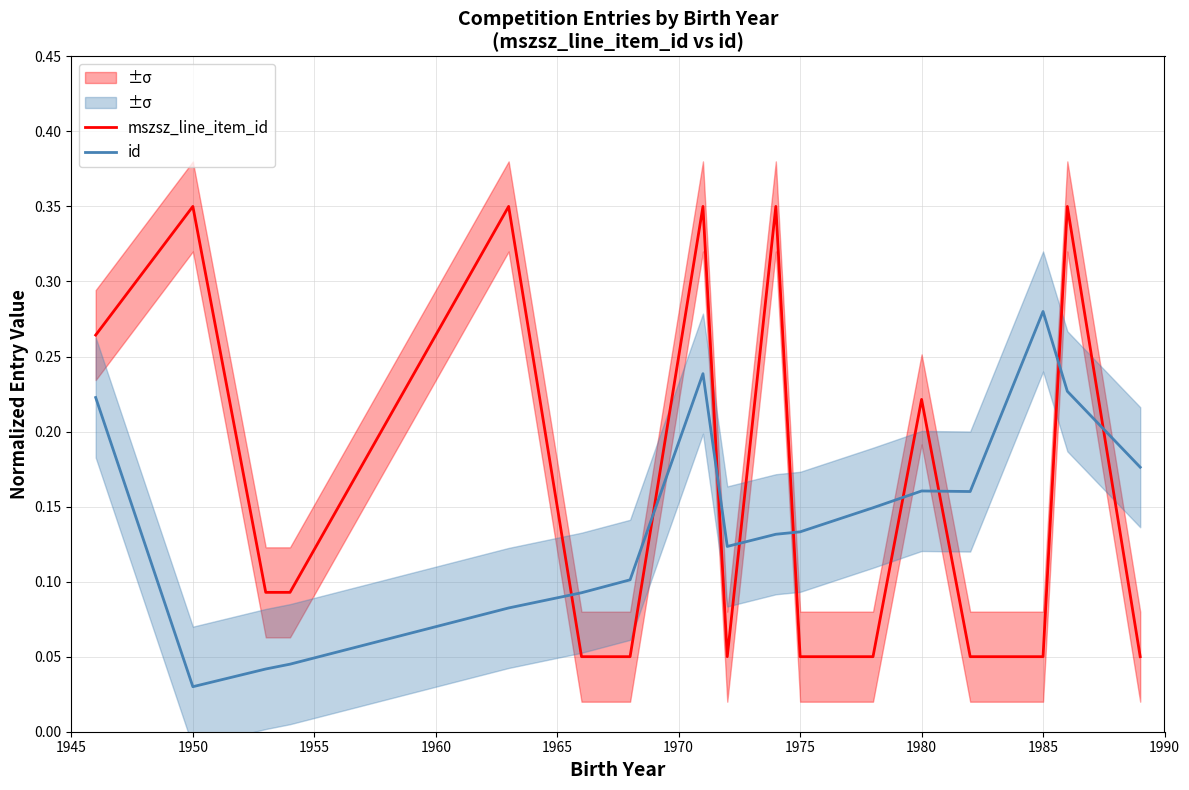

How many times do id and mszsz_line_item_id cross each other?

9